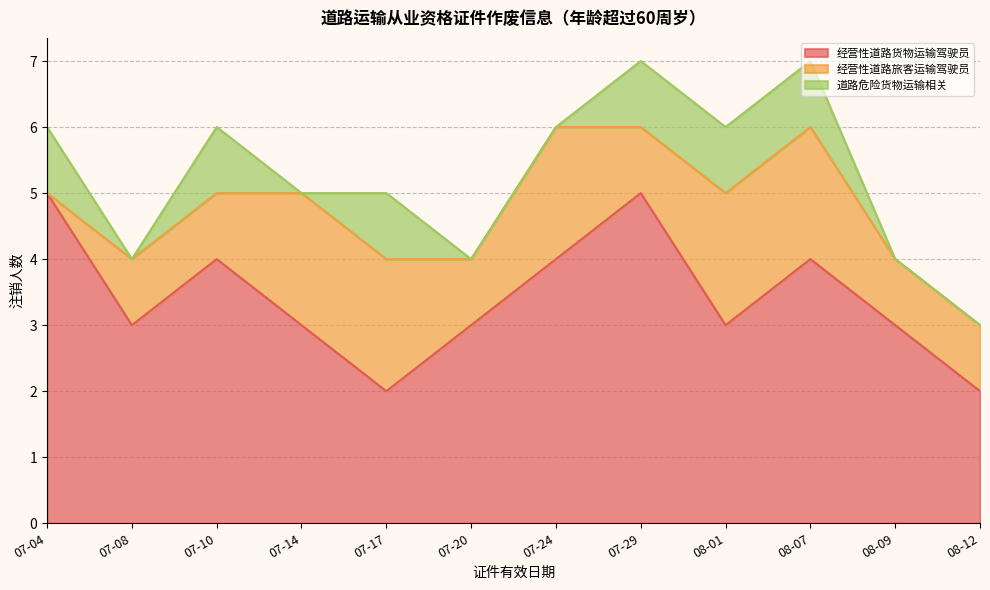

The value of 道路危险货物运输相关 at 08-12 is 1. True or false?

False